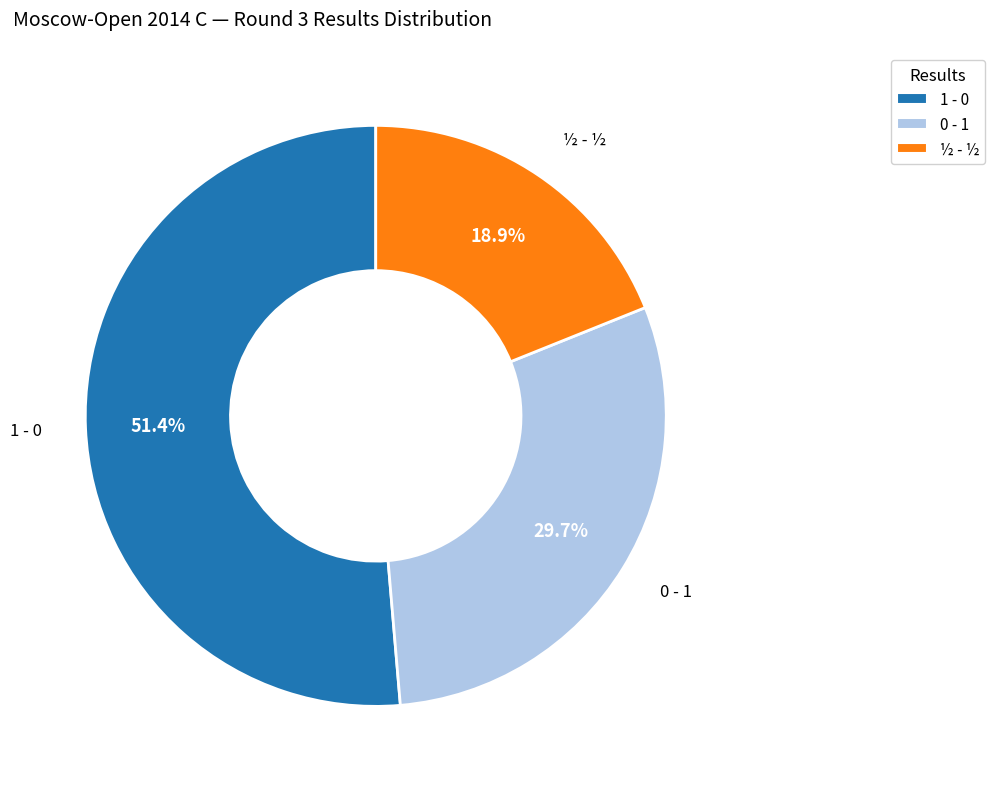

The ½ - ½ slice represents 19% of the pie. True or false?

True